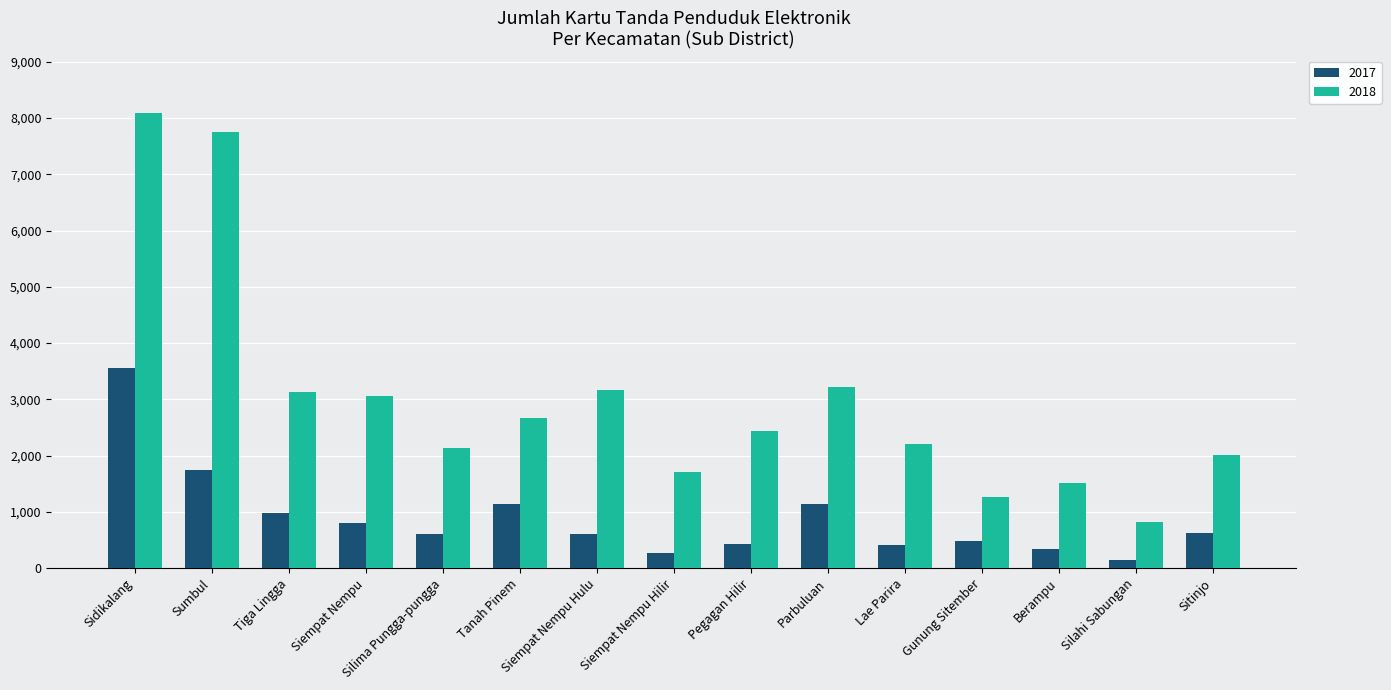

What is the difference between the maximum and minimum values in the 2018 series?

7272